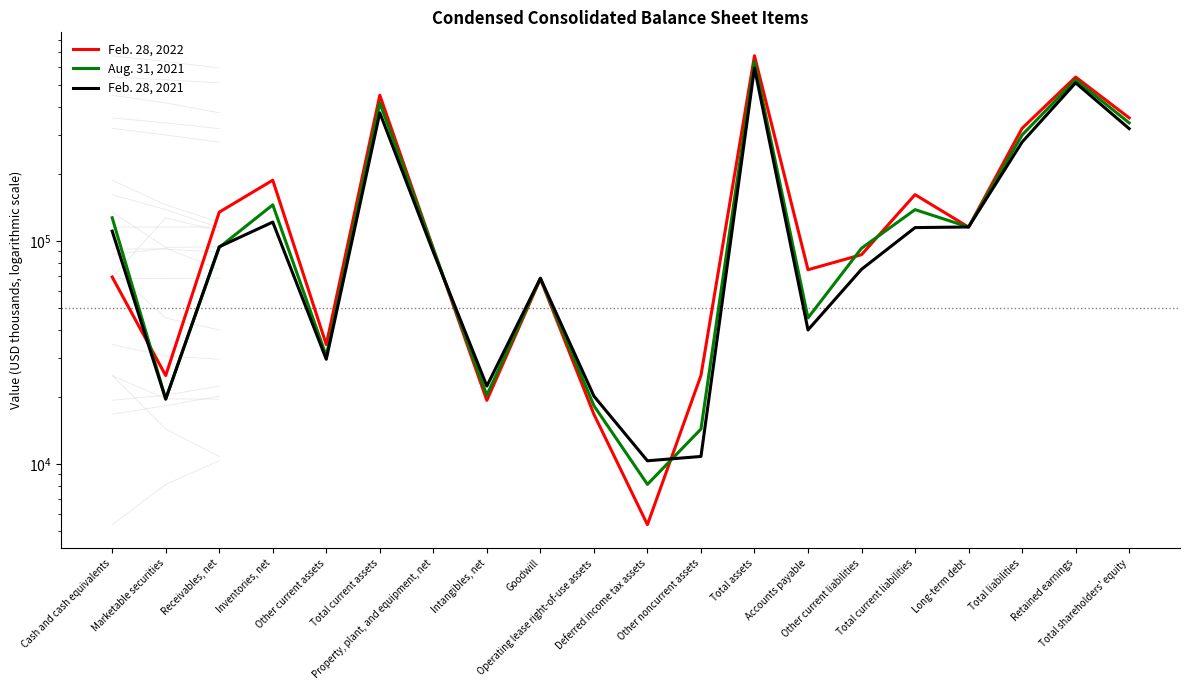

What is the highest value of the Feb. 28, 2021 series?

596648